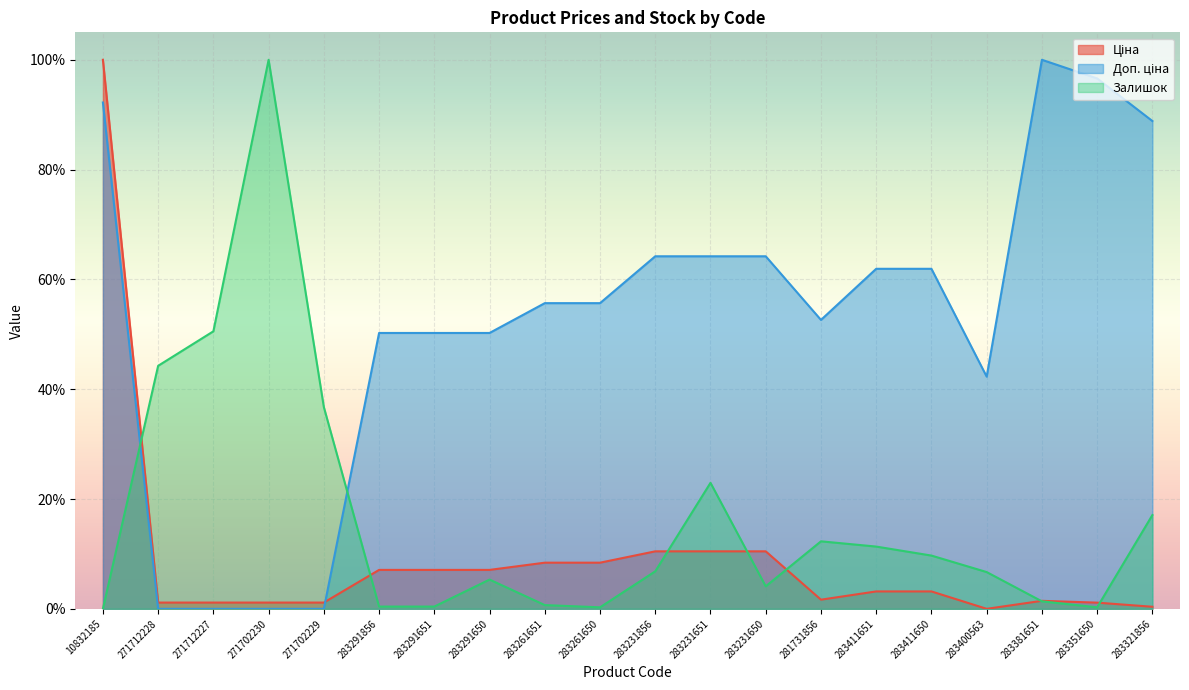

Rank the series by their maximum value, from highest to lowest.

Ціна, Доп. ціна, Залишок